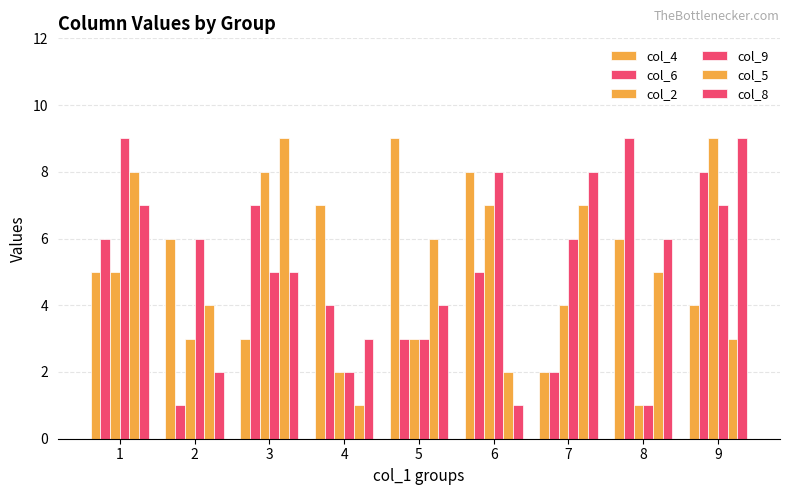

Reading right to left, transcribe all the data shown in this chart.

col_4: 9=4	8=6	7=2	6=8	5=9	4=7	3=3	2=6	1=5
col_6: 9=8	8=9	7=2	6=5	5=3	4=4	3=7	2=1	1=6
col_2: 9=9	8=1	7=4	6=7	5=3	4=2	3=8	2=3	1=5
col_9: 9=7	8=1	7=6	6=8	5=3	4=2	3=5	2=6	1=9
col_5: 9=3	8=5	7=7	6=2	5=6	4=1	3=9	2=4	1=8
col_8: 9=9	8=6	7=8	6=1	5=4	4=3	3=5	2=2	1=7